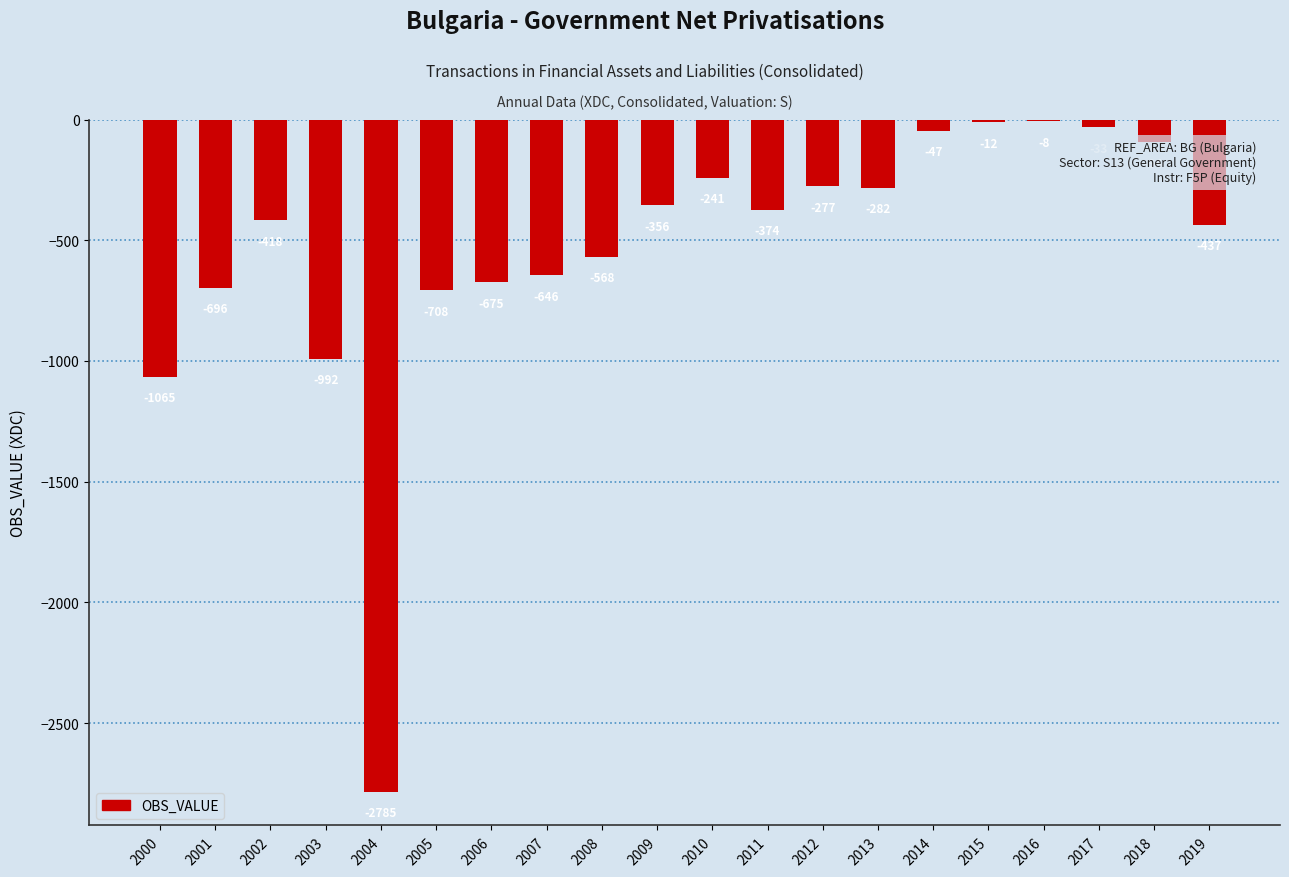

Where is the data nearest to the value -1396?

2000